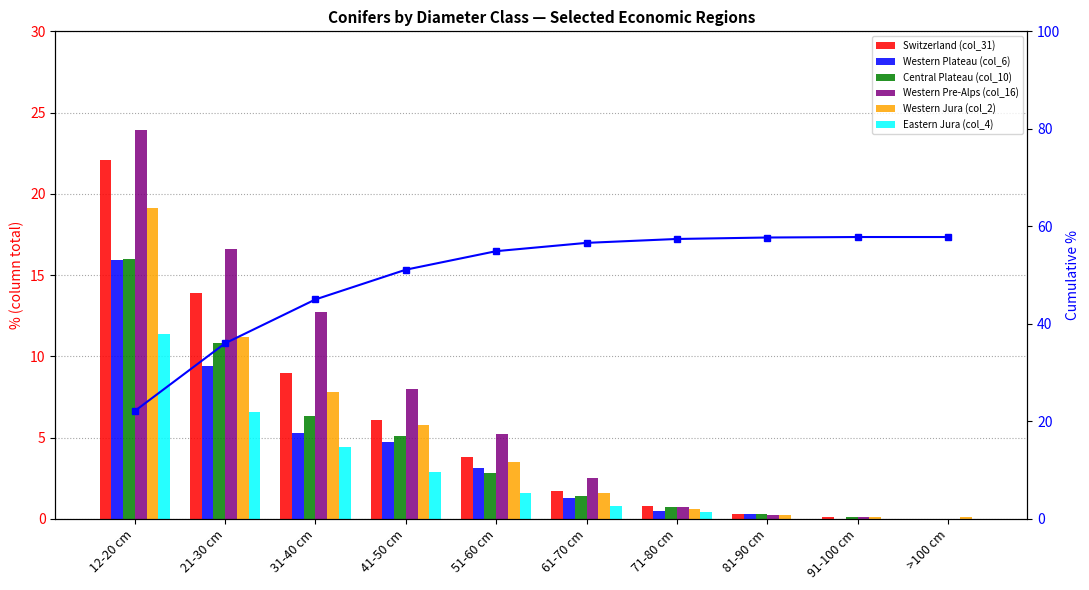

What is the spread (max minus min) of values at 71-80 cm?

0.4